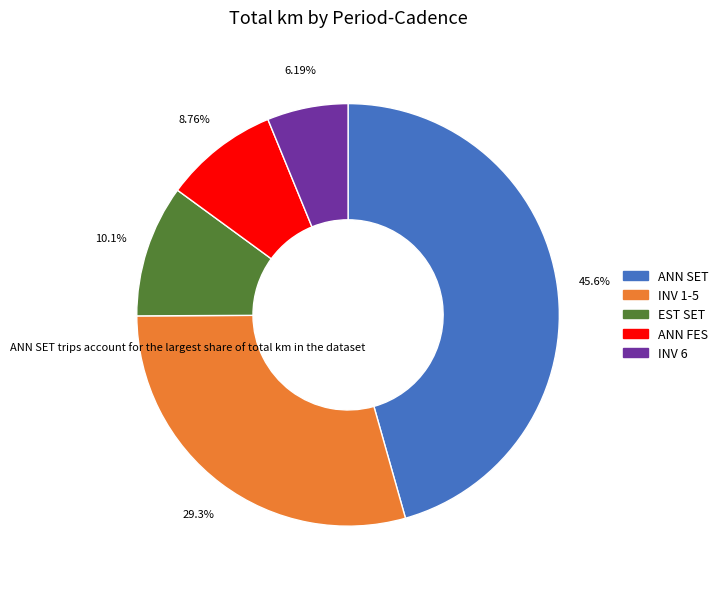

Approximately how many times larger is the value at INV 6 compared to ANN FES?

0.7